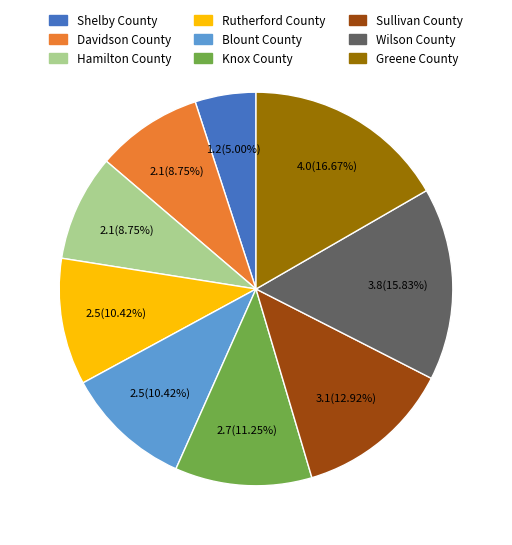

Combined, do Greene County and Shelby County account for over 50%?

No